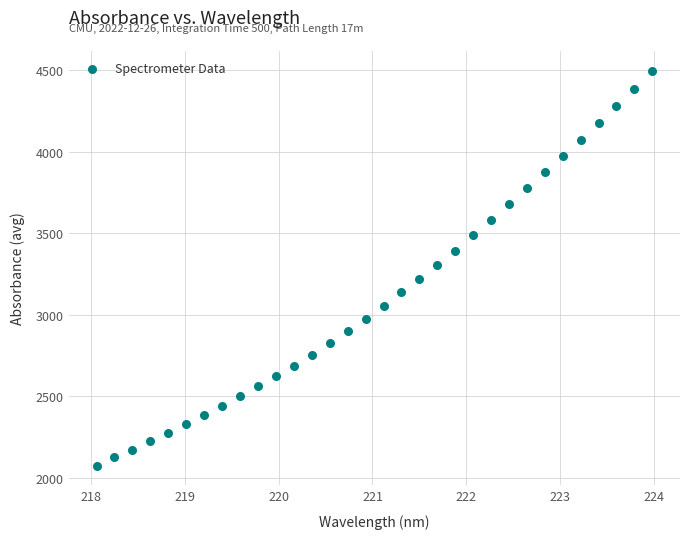

What is the range of X values (max minus min)?

5.9